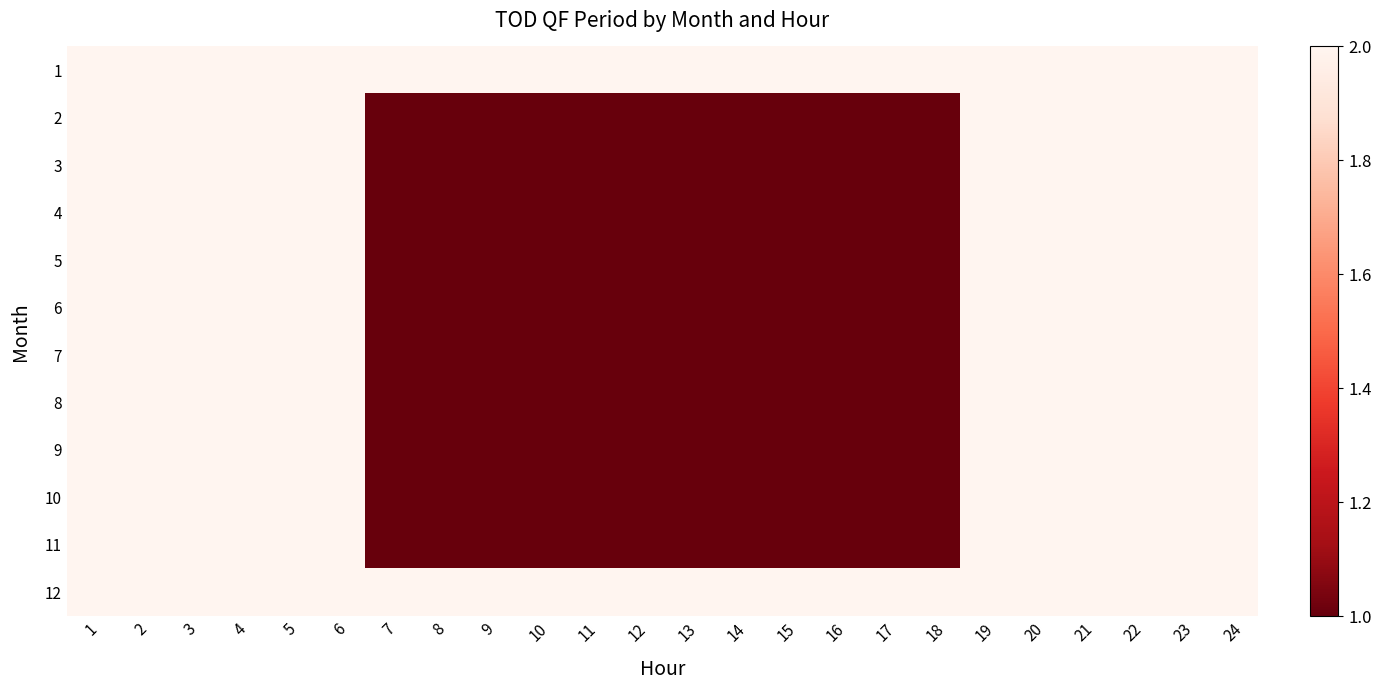

How many data points does each series have?

24